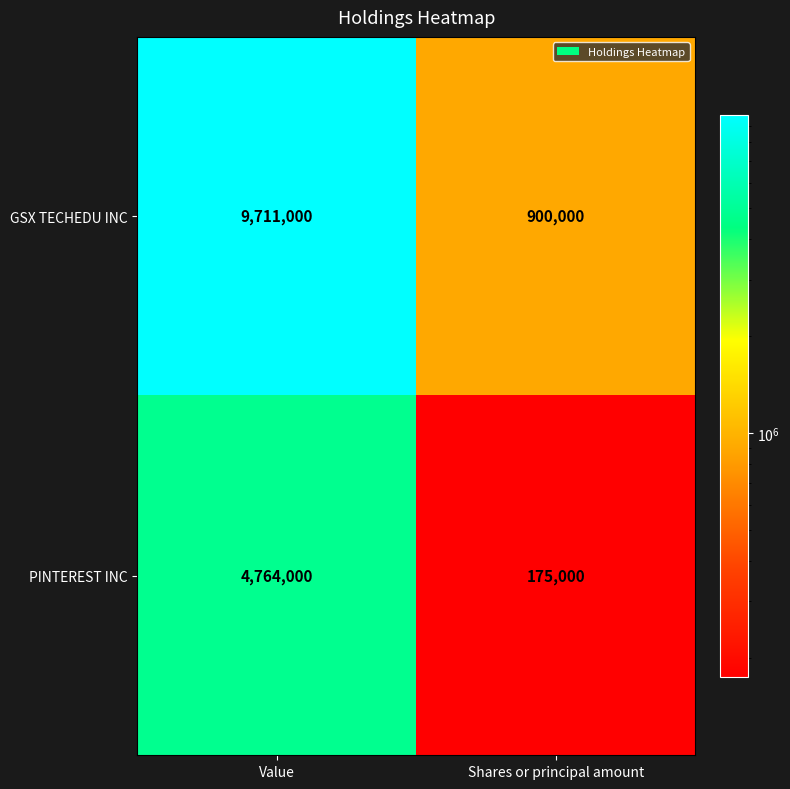

Which label corresponds to the largest value in the chart?

Value